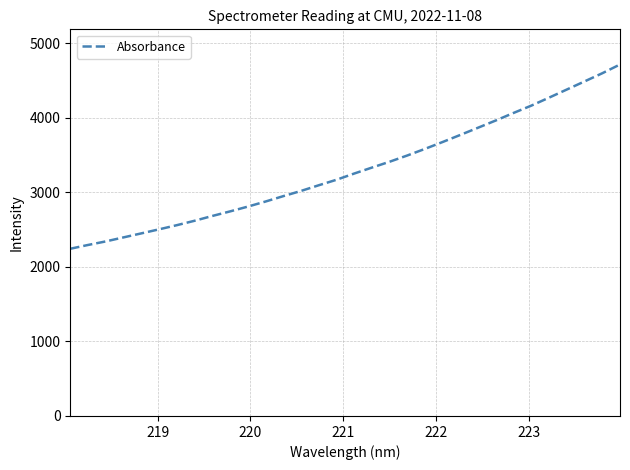

What is the smallest value displayed?

2242.6